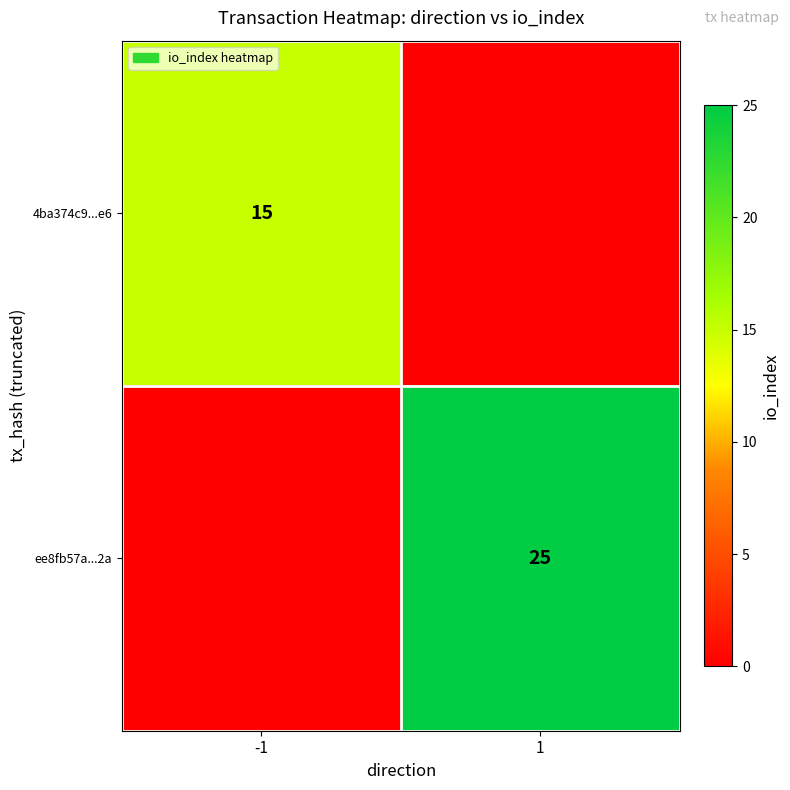

The 4ba374c9...e6 series shows 15 at -1. True or false?

True